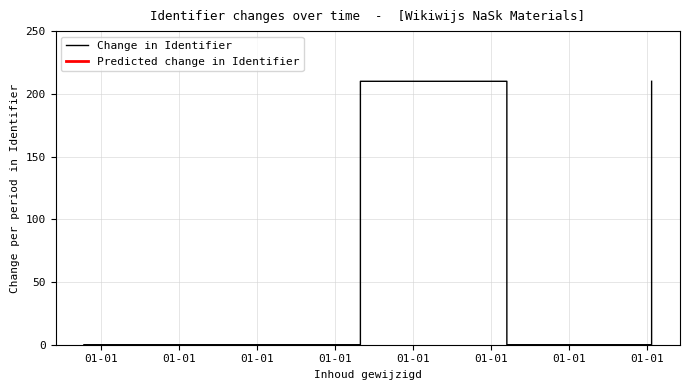

True or false: the data shows 0.0 at 2021-04-28.

False